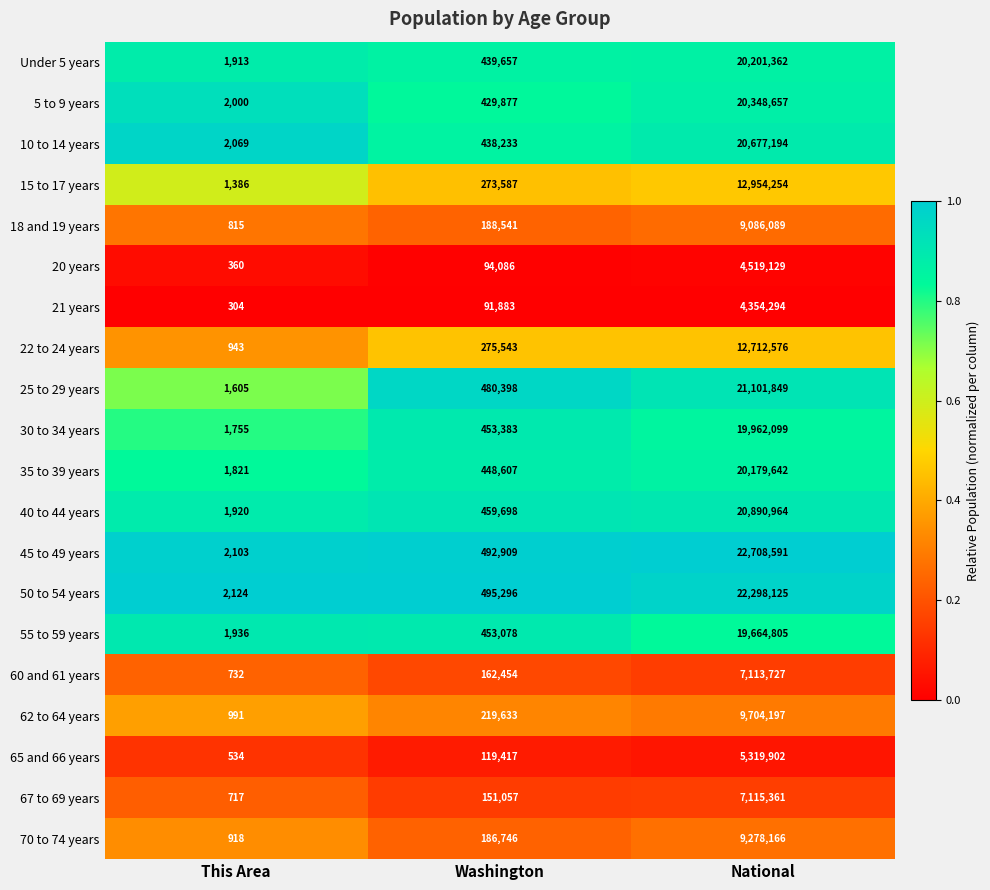

What is the sum of all 30 to 34 years values?

20417237